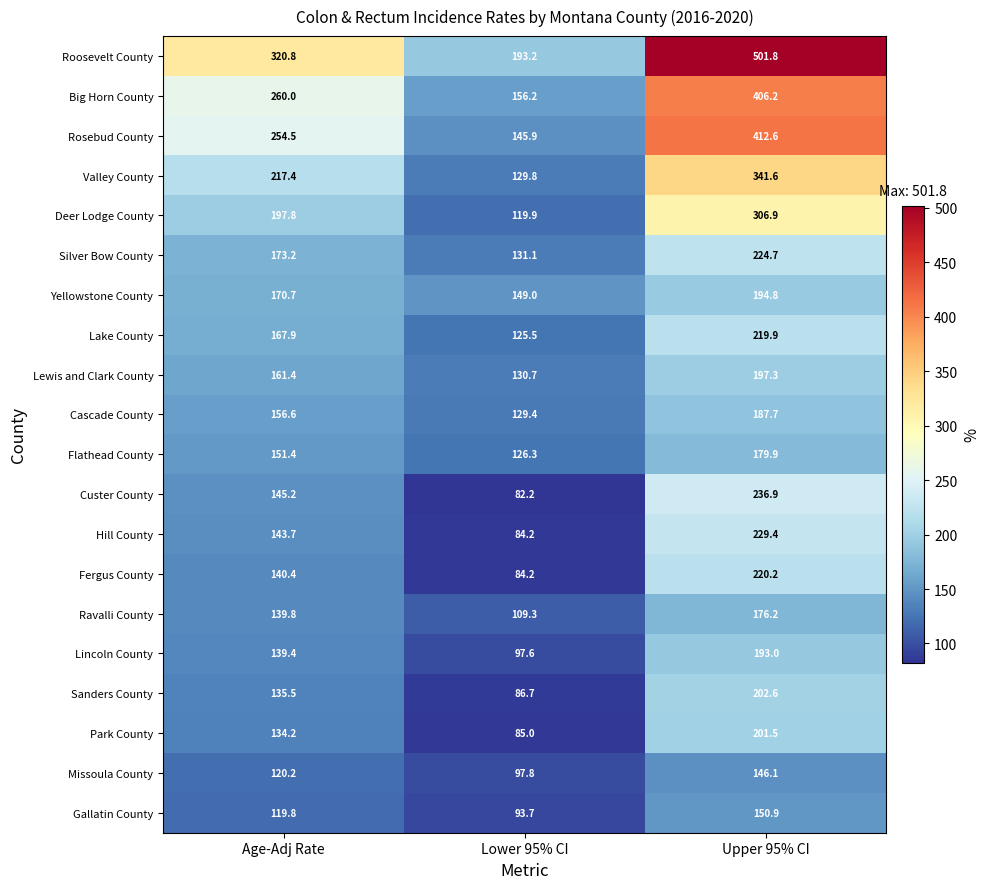

True or false: Custer County has a value of 71.7 at Age-Adj Rate.

False